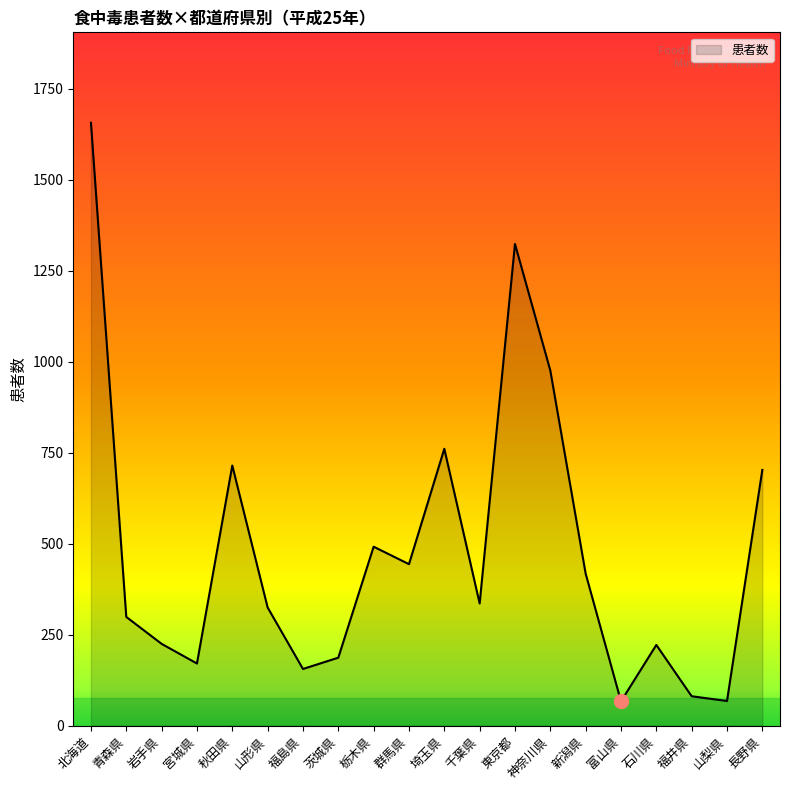

Where does the data first go above 336?

北海道